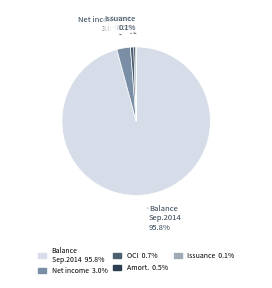

Does any single category account for the majority?

Yes